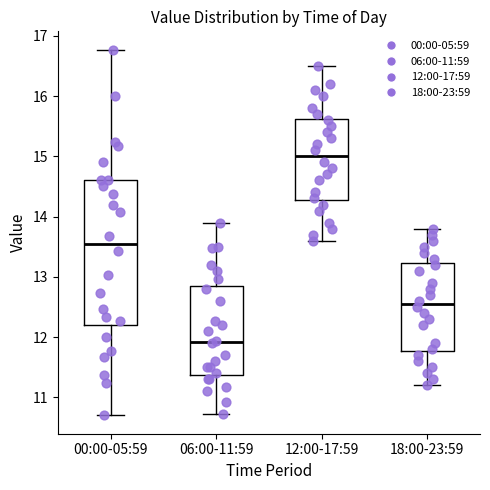

Which box has the highest median line?

12:00-17:59